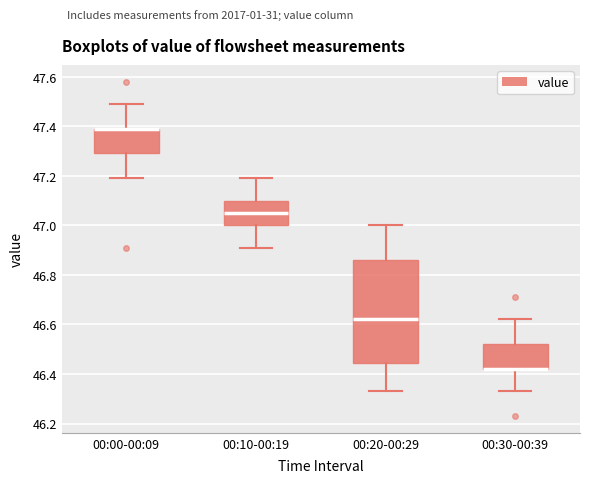

Comparing the boxes themselves (not the whiskers), which one is the tallest?

00:20-00:29